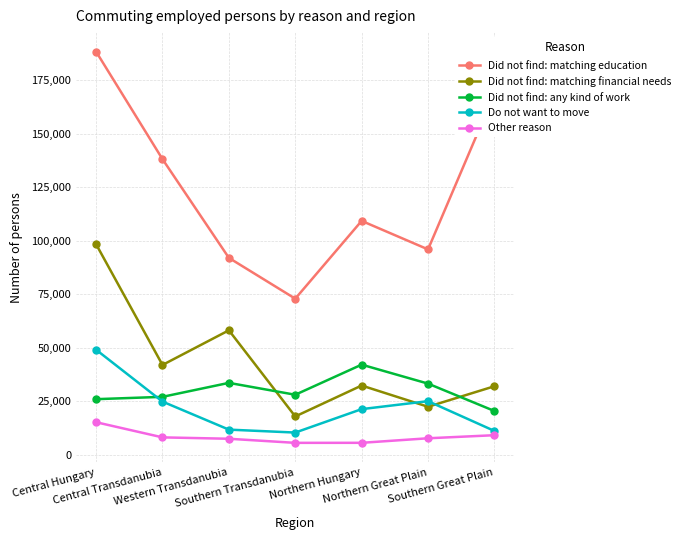

The value of Did not find: matching education at Central Hungary is 188347. True or false?

True